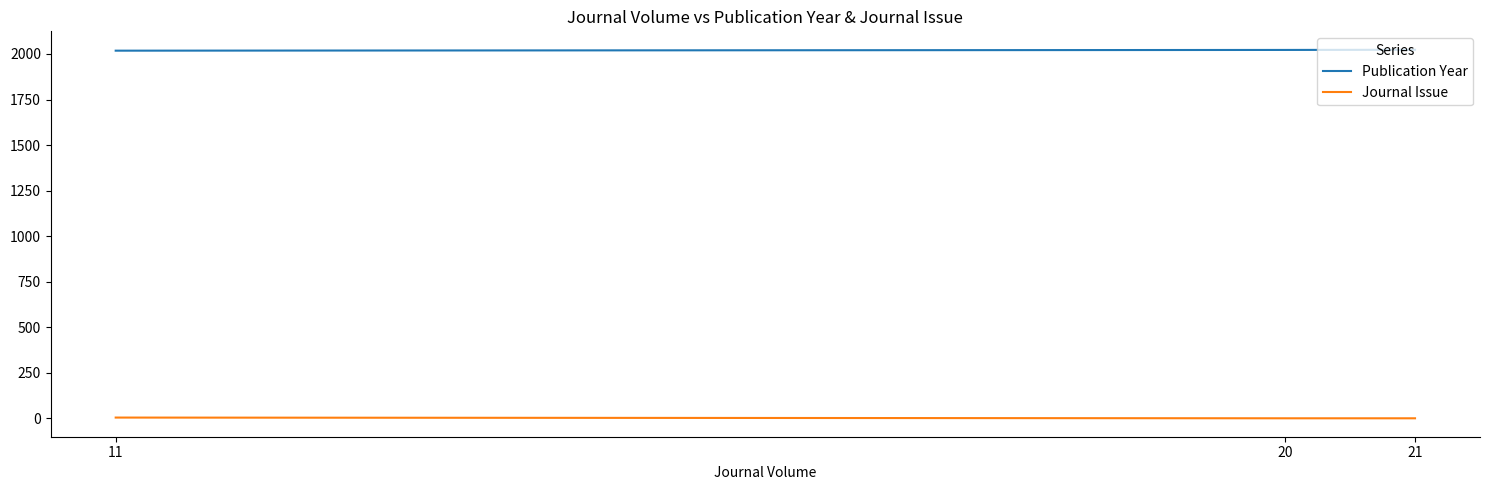

What is the maximum value shown in the chart?

2023